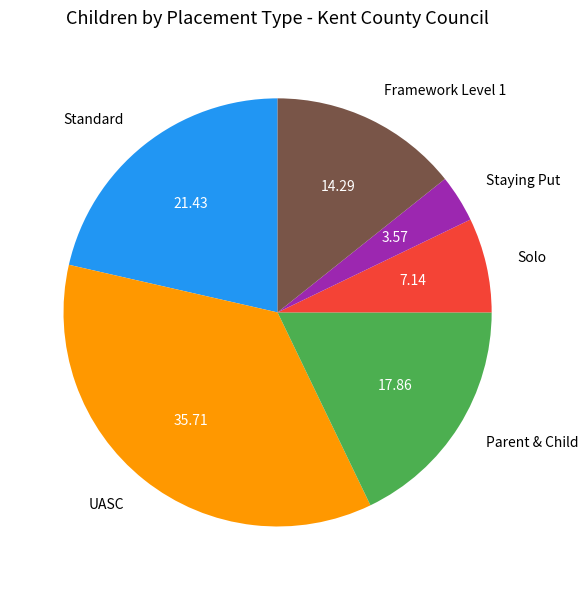

True or false: Staying Put accounts for 4% of the total.

True